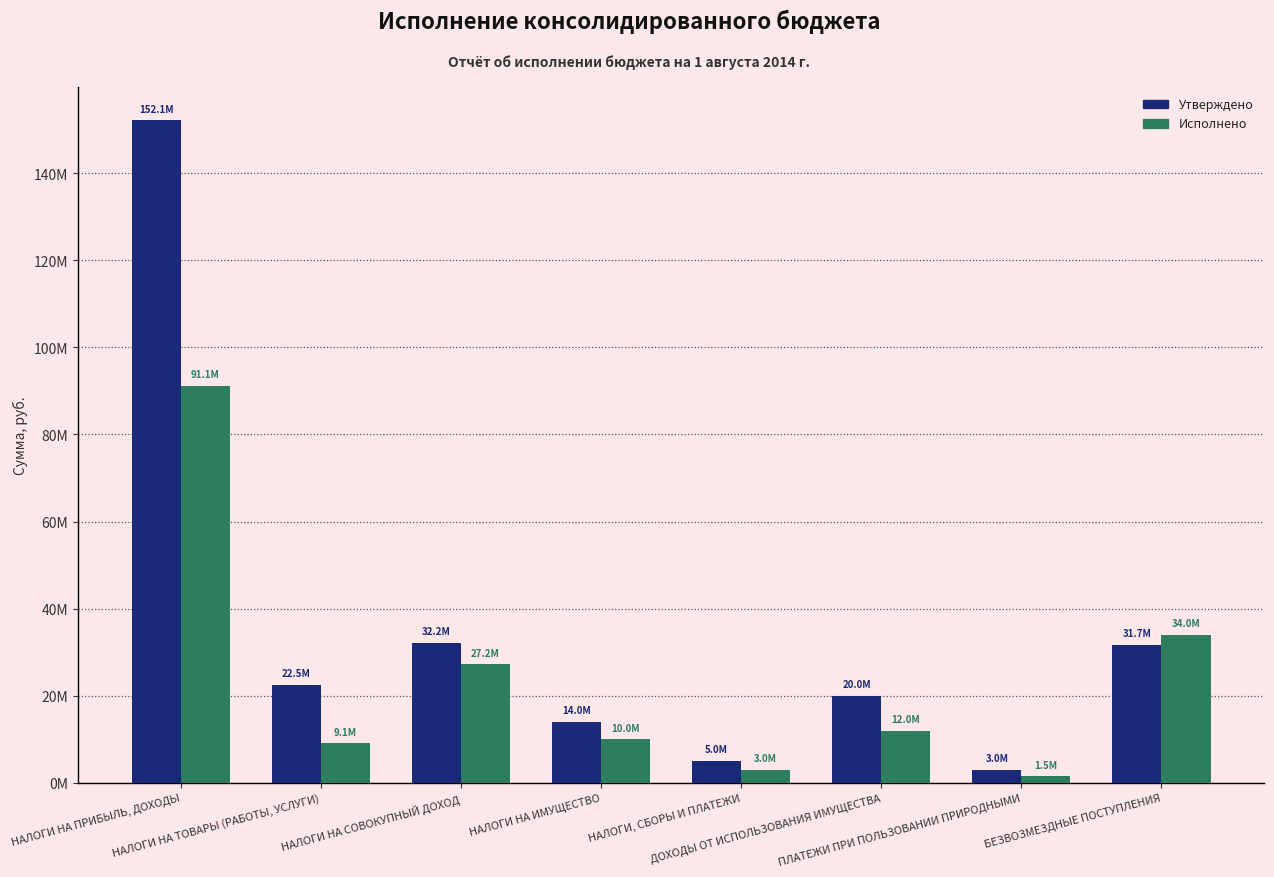

At which category is the sum across all series the highest?

НАЛОГИ НА ПРИБЫЛЬ, ДОХОДЫ